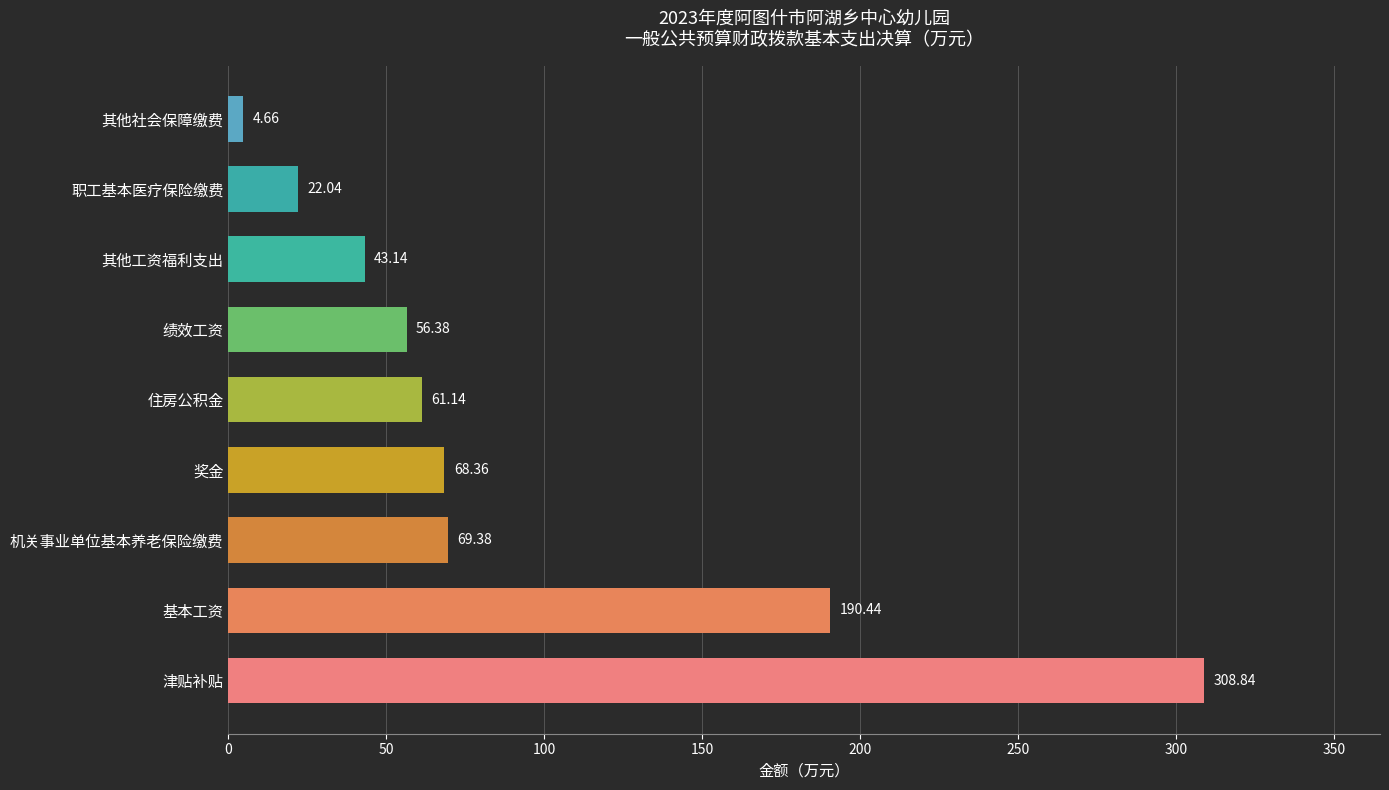

List the labels in order of value, largest first.

津贴补贴, 基本工资, 机关事业单位基本养老保险缴费, 奖金, 住房公积金, 绩效工资, 其他工资福利支出, 职工基本医疗保险缴费, 其他社会保障缴费